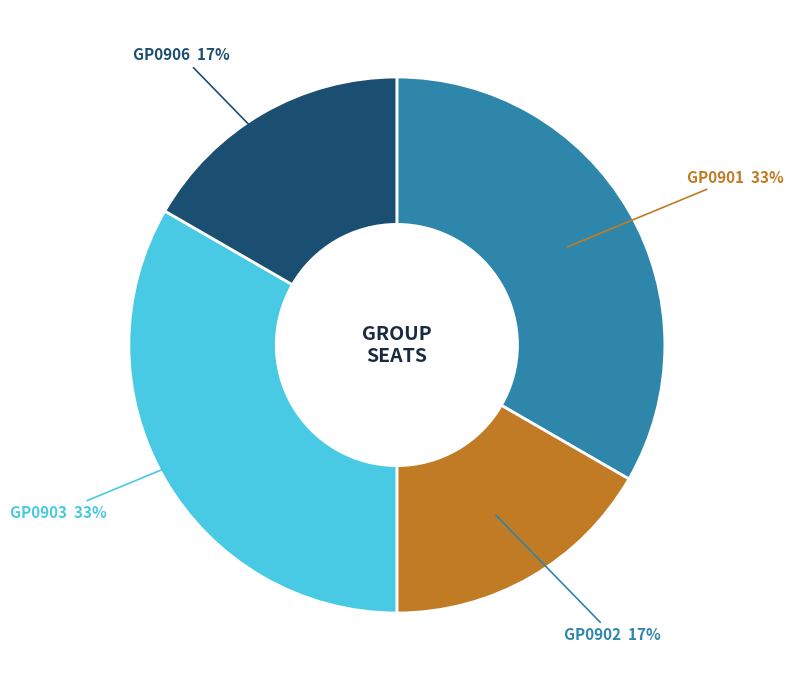

Does any single category account for the majority?

No